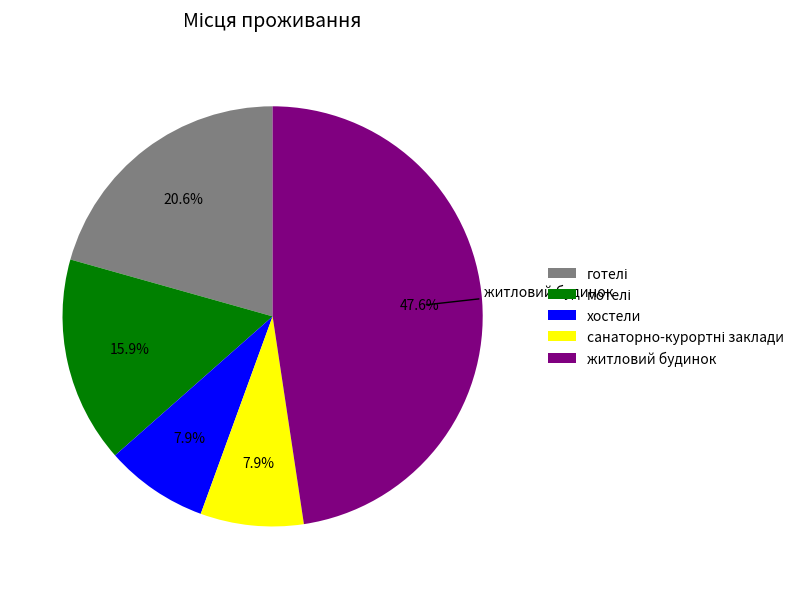

To the nearest percent, what percentage of the pie is хостели?

8%